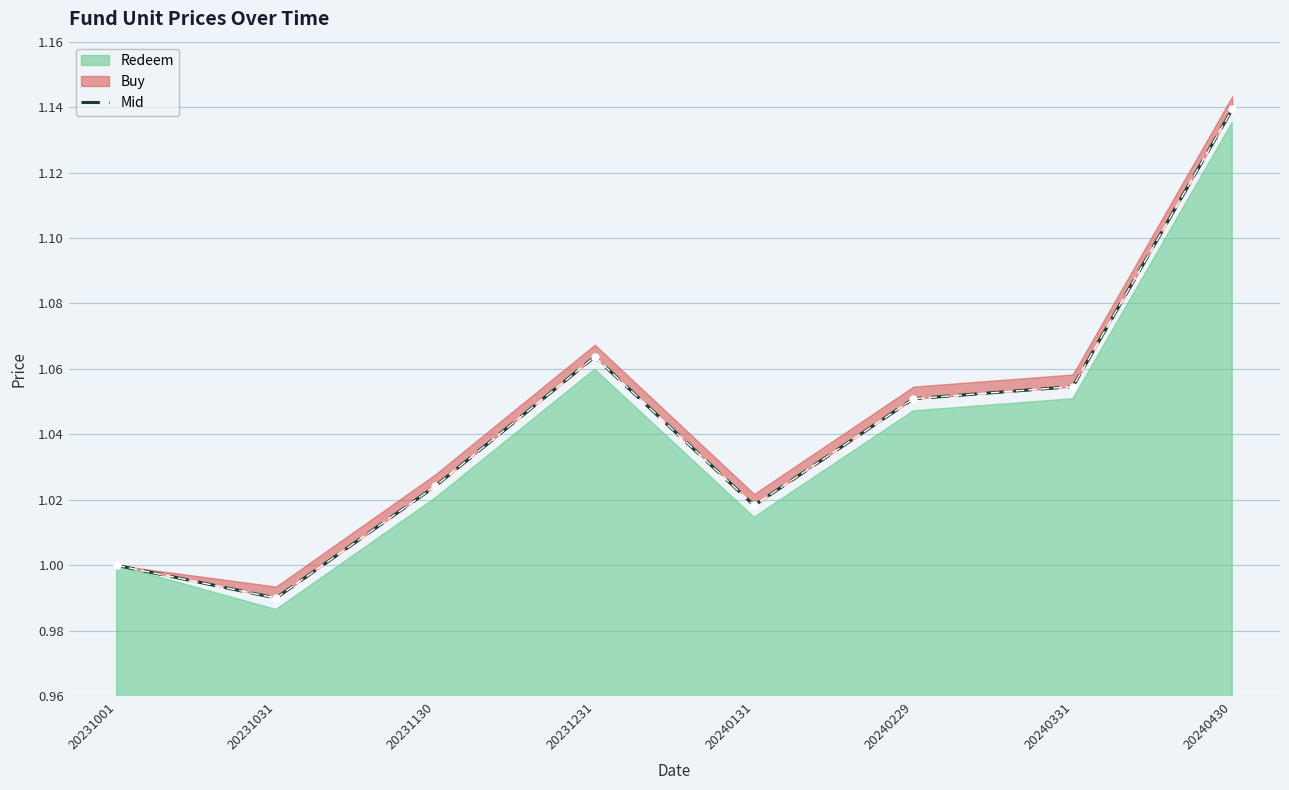

List the labels in order of value, smallest first.

20231031, 20231001, 20240131, 20231130, 20240229, 20240331, 20231231, 20240430